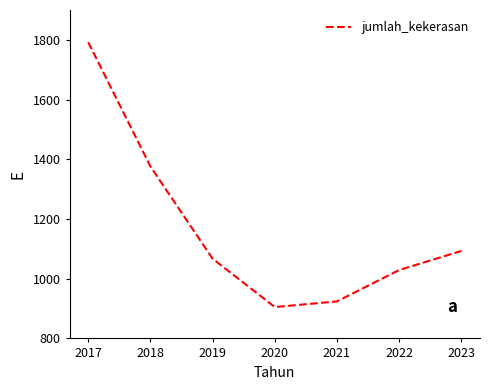

At which category does the data reach its first local valley?

2020